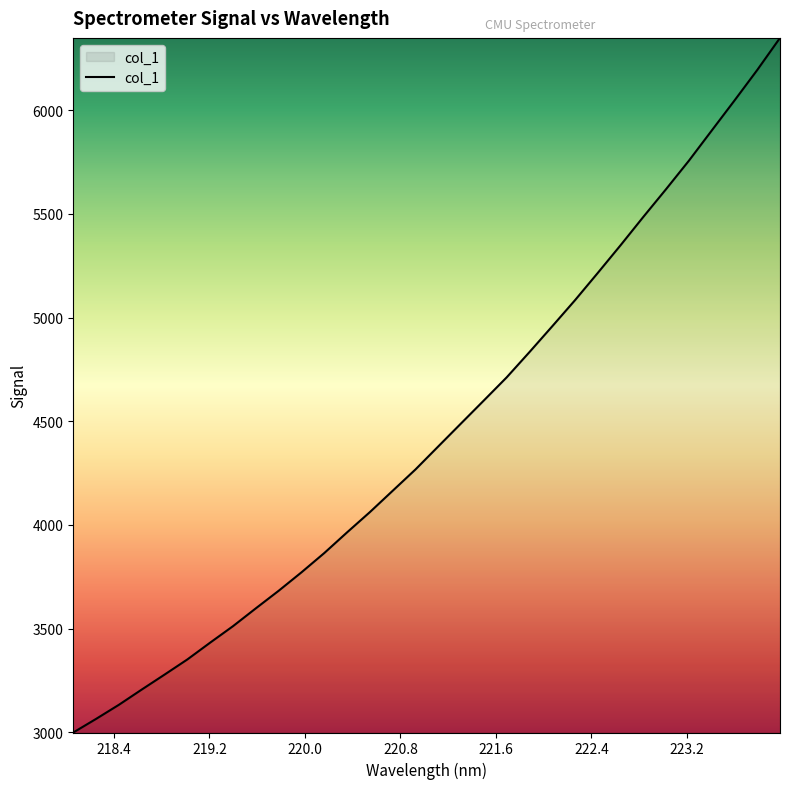

Reading left to right, transcribe all the data shown in this chart.

2999.0	3064.7	3132.7	3206.1	3278.3	3351.4	3432.5	3511.9	3597.8	3682.4	3771.4	3864.4	3964.2	4061.8	4164.7	4267.5	4378.6	4489.5	4600.2	4711.5	4833.4	4957.9	5083.8	5215.4	5348.9	5485.7	5619.7	5756.6	5901.8	6046.6	6193.9	6348.7